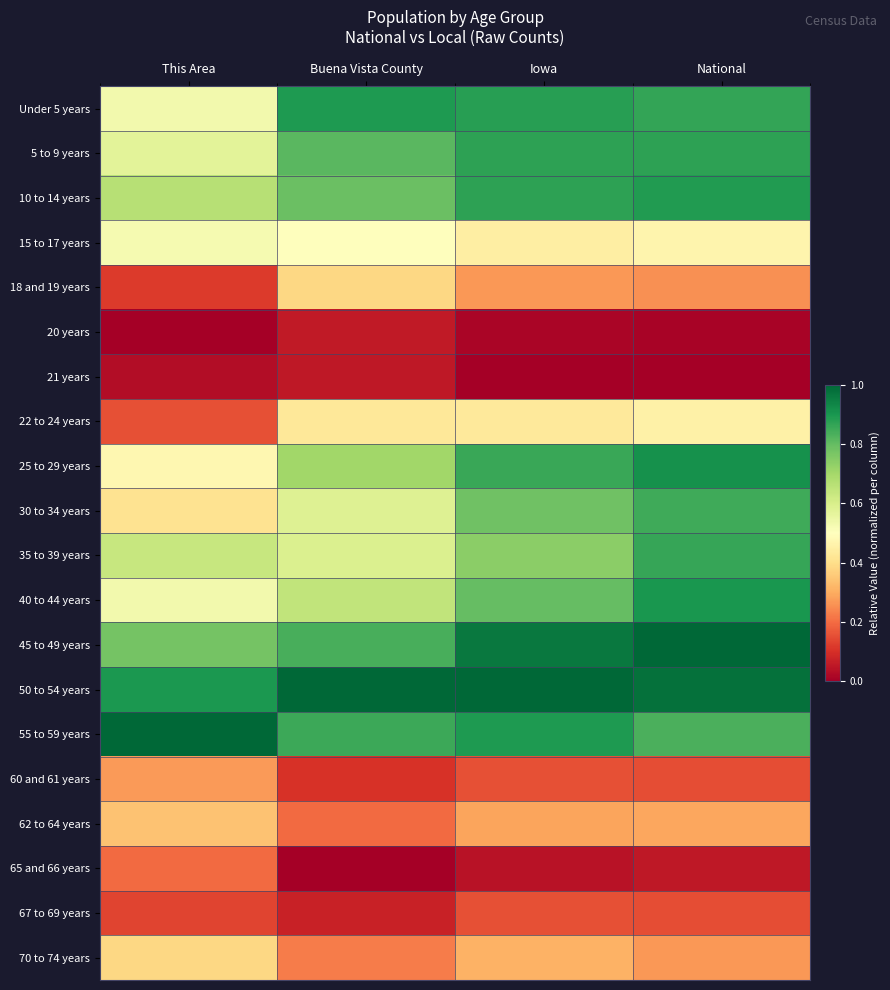

Reading left to right, extract all data points from this chart.

Under 5 years: This Area=0.5	Buena Vista County=0.9	Iowa=0.9	National=0.9
5 to 9 years: This Area=0.6	Buena Vista County=0.8	Iowa=0.9	National=0.9
10 to 14 years: This Area=0.7	Buena Vista County=0.8	Iowa=0.9	National=0.9
15 to 17 years: This Area=0.5	Buena Vista County=0.5	Iowa=0.4	National=0.5
18 and 19 years: This Area=0.1	Buena Vista County=0.4	Iowa=0.3	National=0.3
20 years: This Area=0.0	Buena Vista County=0.1	Iowa=0.0	National=0.0
21 years: This Area=0.0	Buena Vista County=0.1	Iowa=0.0	National=0.0
22 to 24 years: This Area=0.2	Buena Vista County=0.4	Iowa=0.4	National=0.5
25 to 29 years: This Area=0.5	Buena Vista County=0.7	Iowa=0.9	National=0.9
30 to 34 years: This Area=0.4	Buena Vista County=0.6	Iowa=0.8	National=0.9
35 to 39 years: This Area=0.6	Buena Vista County=0.6	Iowa=0.7	National=0.9
40 to 44 years: This Area=0.5	Buena Vista County=0.6	Iowa=0.8	National=0.9
45 to 49 years: This Area=0.8	Buena Vista County=0.8	Iowa=1.0	National=1.0
50 to 54 years: This Area=0.9	Buena Vista County=1.0	Iowa=1.0	National=1.0
55 to 59 years: This Area=1.0	Buena Vista County=0.9	Iowa=0.9	National=0.8
60 and 61 years: This Area=0.3	Buena Vista County=0.1	Iowa=0.2	National=0.2
62 to 64 years: This Area=0.3	Buena Vista County=0.2	Iowa=0.3	National=0.3
65 and 66 years: This Area=0.2	Buena Vista County=0.0	Iowa=0.0	National=0.1
67 to 69 years: This Area=0.1	Buena Vista County=0.1	Iowa=0.2	National=0.2
70 to 74 years: This Area=0.4	Buena Vista County=0.2	Iowa=0.3	National=0.3